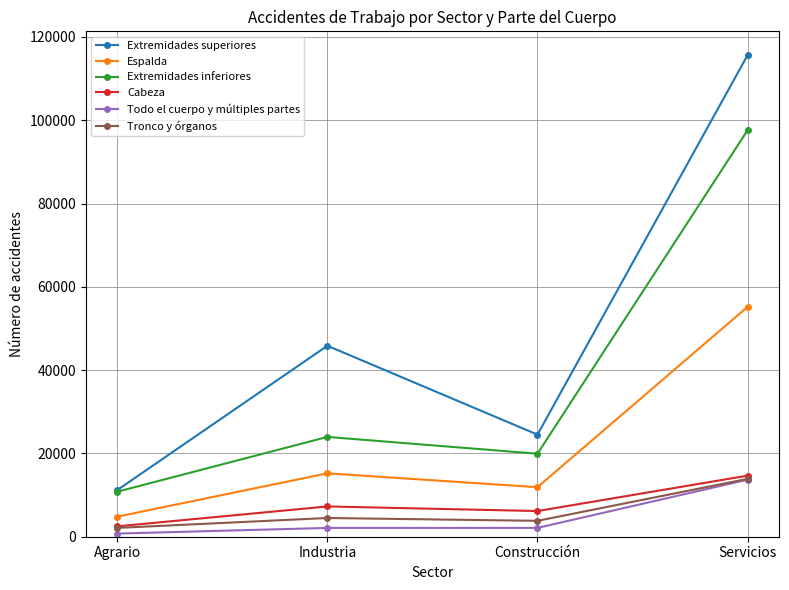

How many interior local valleys does the Extremidades inferiores series have?

1